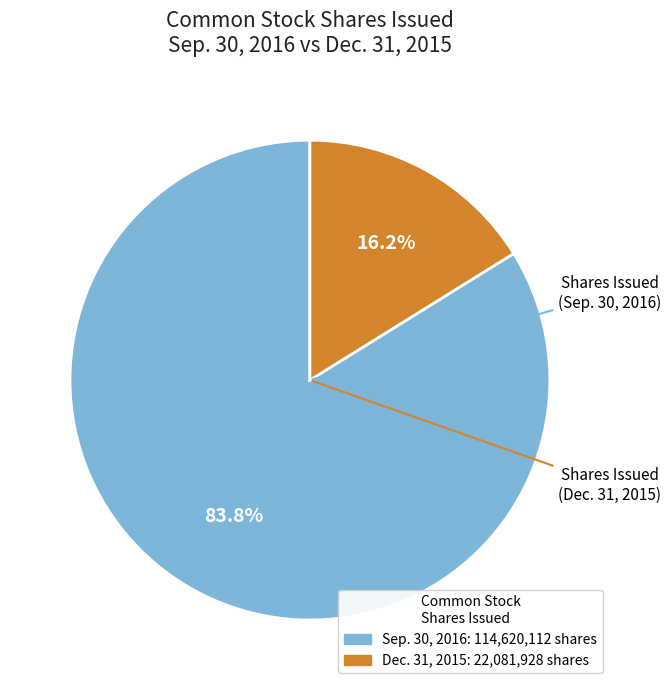

Does any single category account for the majority?

Yes